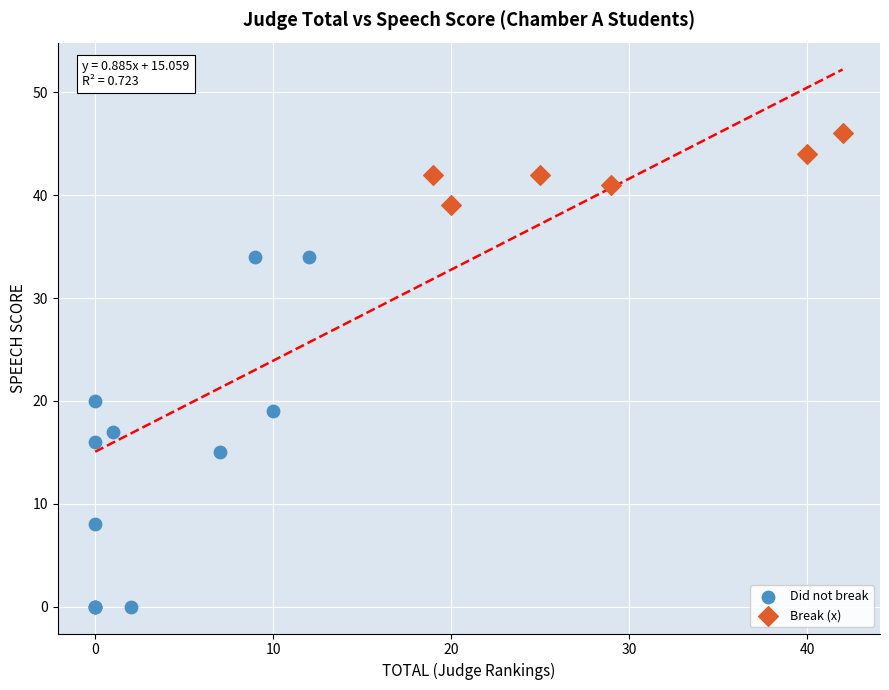

Which series contains the highest Y value?

Break (x)